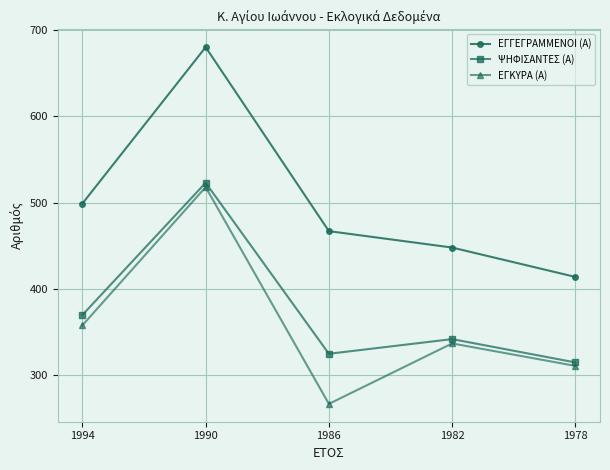

Is the value of ΕΓΚΥΡΑ (Α) at 1982 greater than the value of ΨΗΦΙΣΑΝΤΕΣ (Α) at 1982?

No